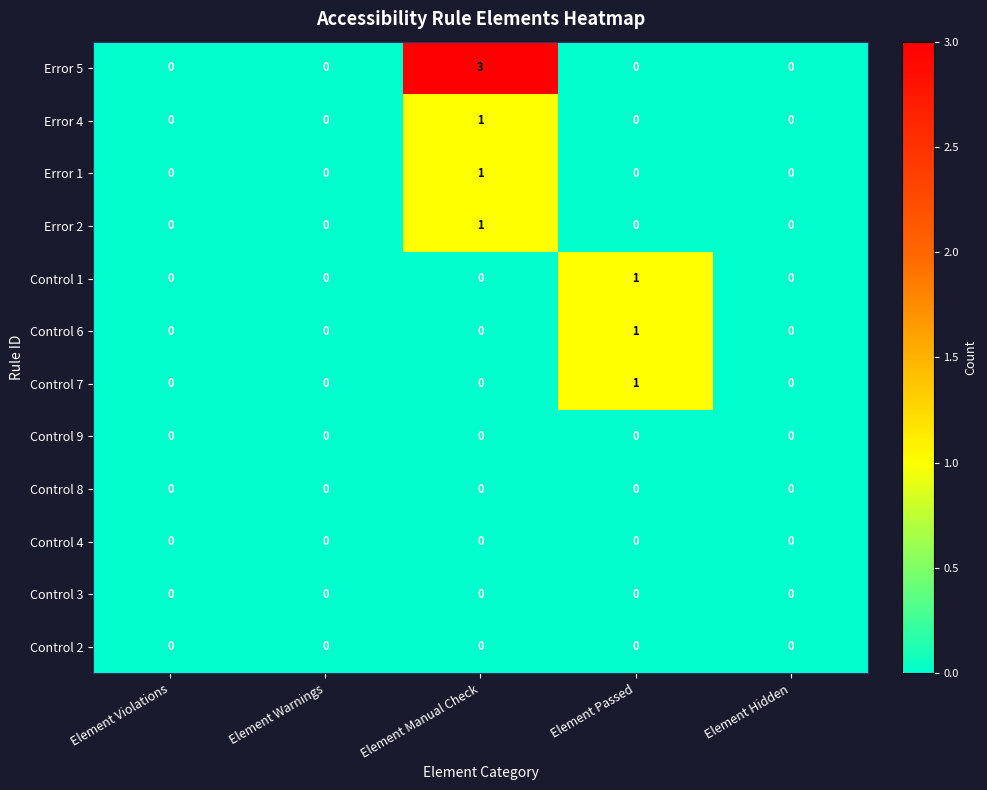

Count the Error 5 values in the range 0 to 1.

4